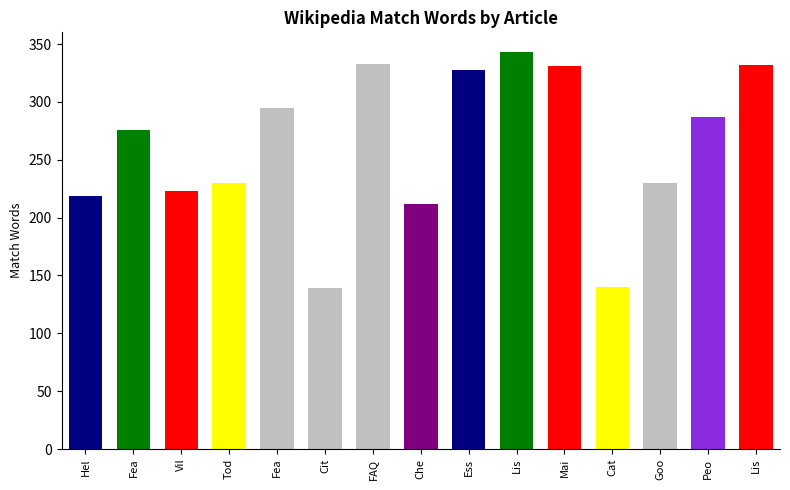

What is the label of the 12th bar from the left?

Categorization